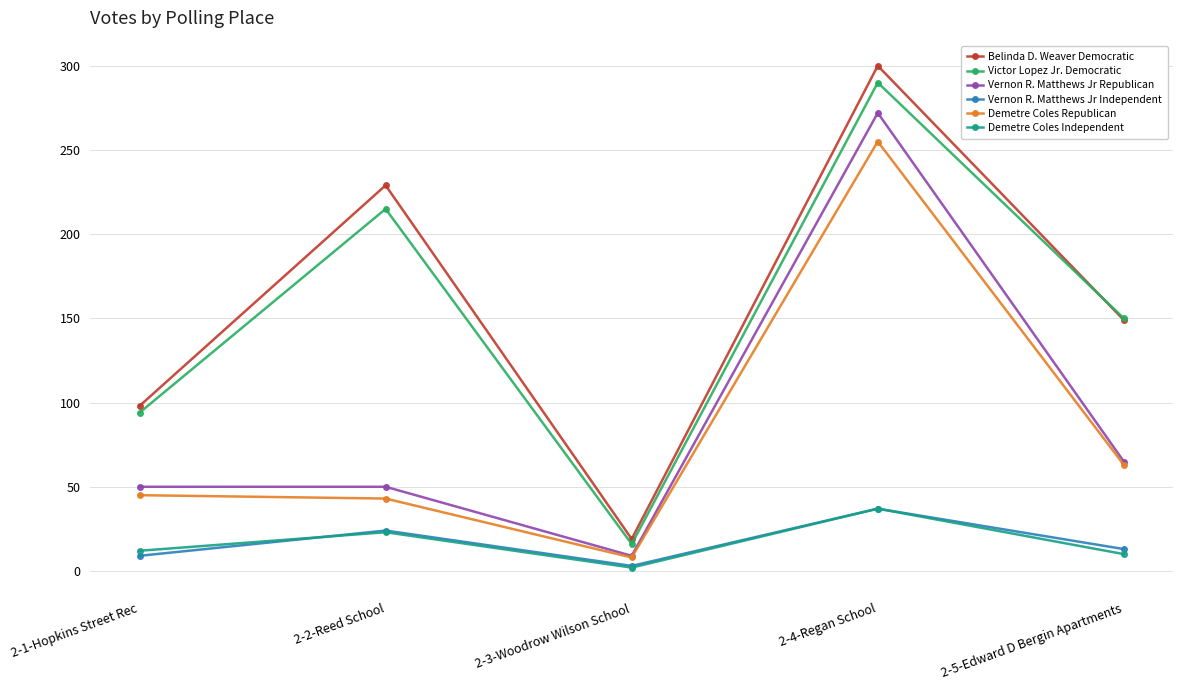

What is the difference between the second highest and minimum values in the Vernon R. Matthews Jr Republican series?

56